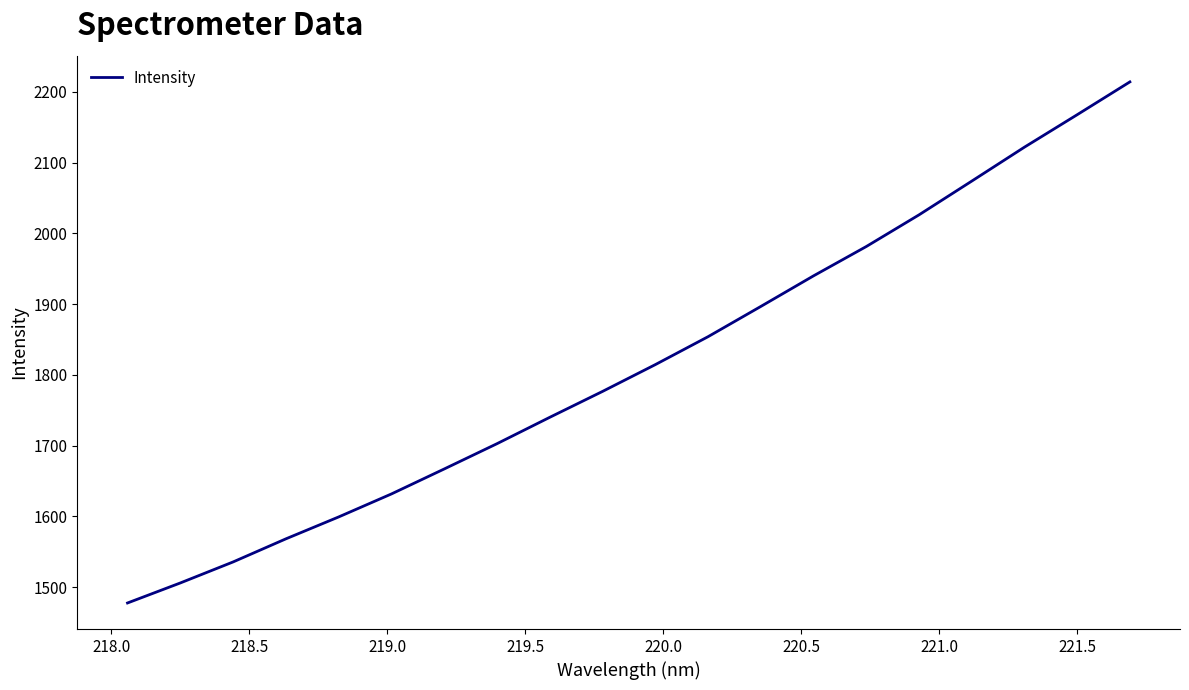

What is the smallest value displayed?

1477.8